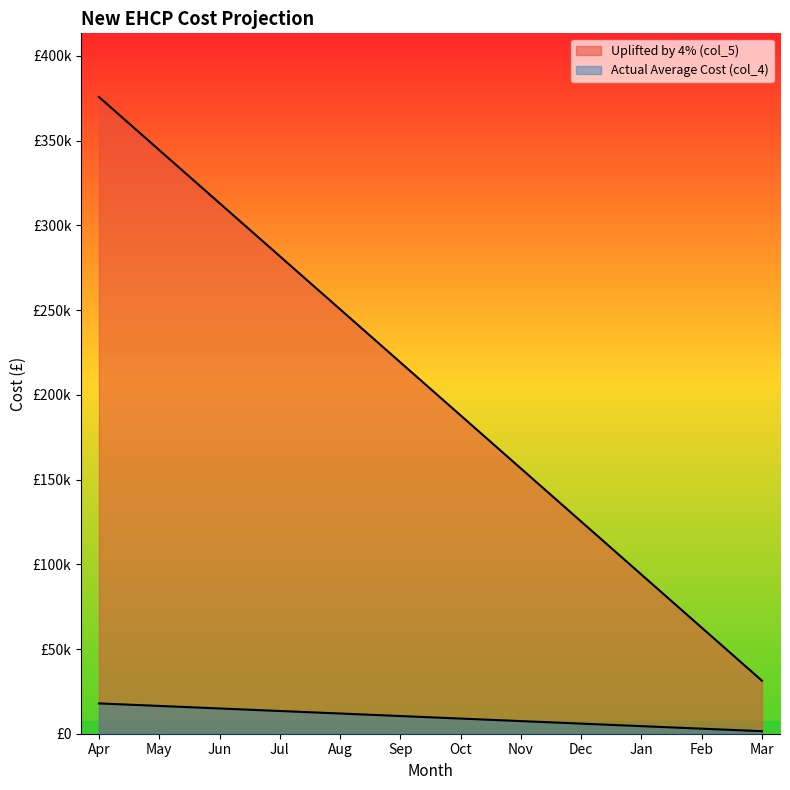

What is the value of the Uplifted by 4% (col_5) point at the 5th from the left?

250528.4